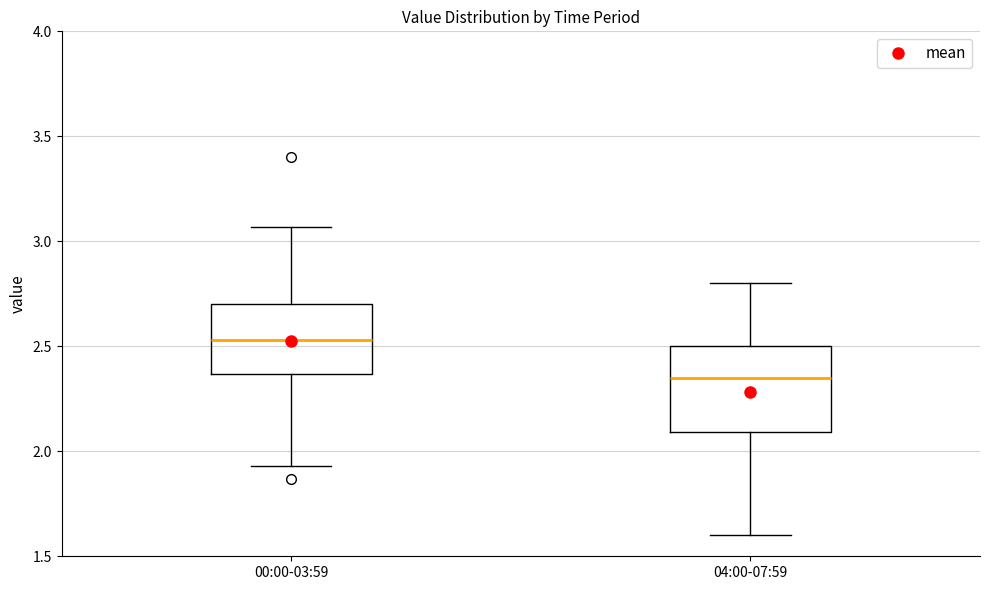

Reading left to right, transcribe this box plot: for each box, give where its median line is, the range the box spans, and where its two whiskers end, as read against the y-axis. The values are not printed on the chart, so give them approximately, as read against the axis.

00:00-03:59: median 2.55, box 2.35 to 2.70, whiskers 1.95 to 3.05
04:00-07:59: median 2.35, box 2.10 to 2.50, whiskers 1.60 to 2.80